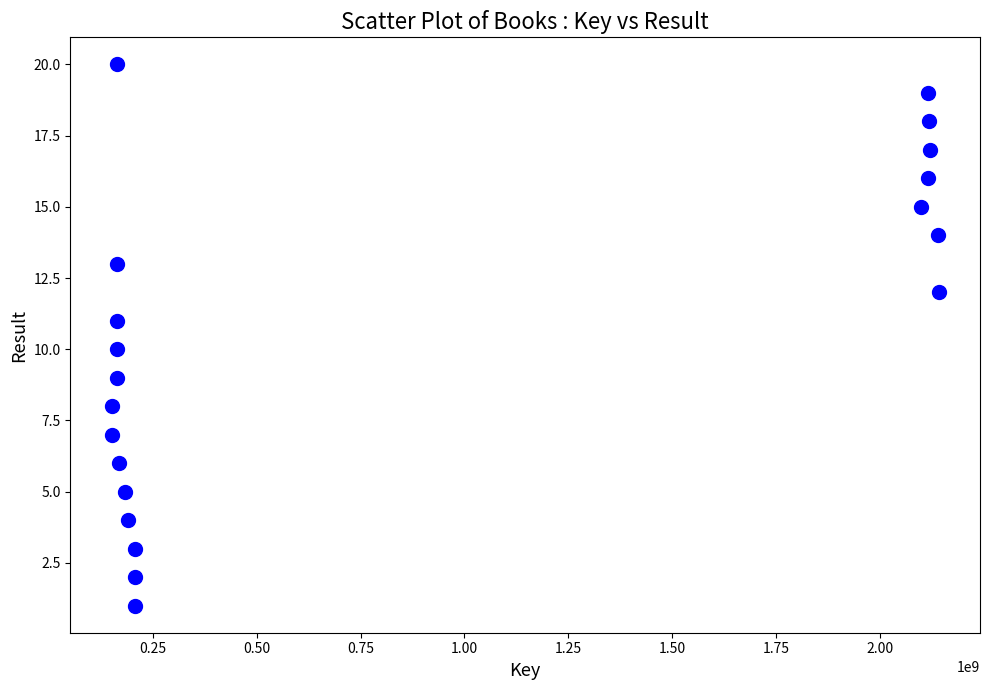

What is the range of Y values (max minus min)?

19